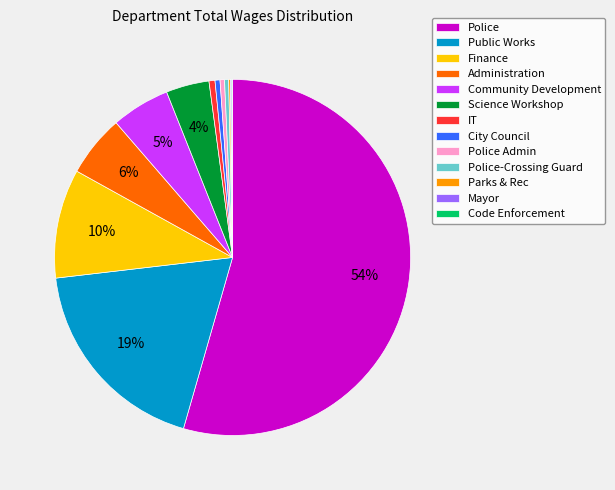

Is the sum of IT and Police greater than half?

Yes